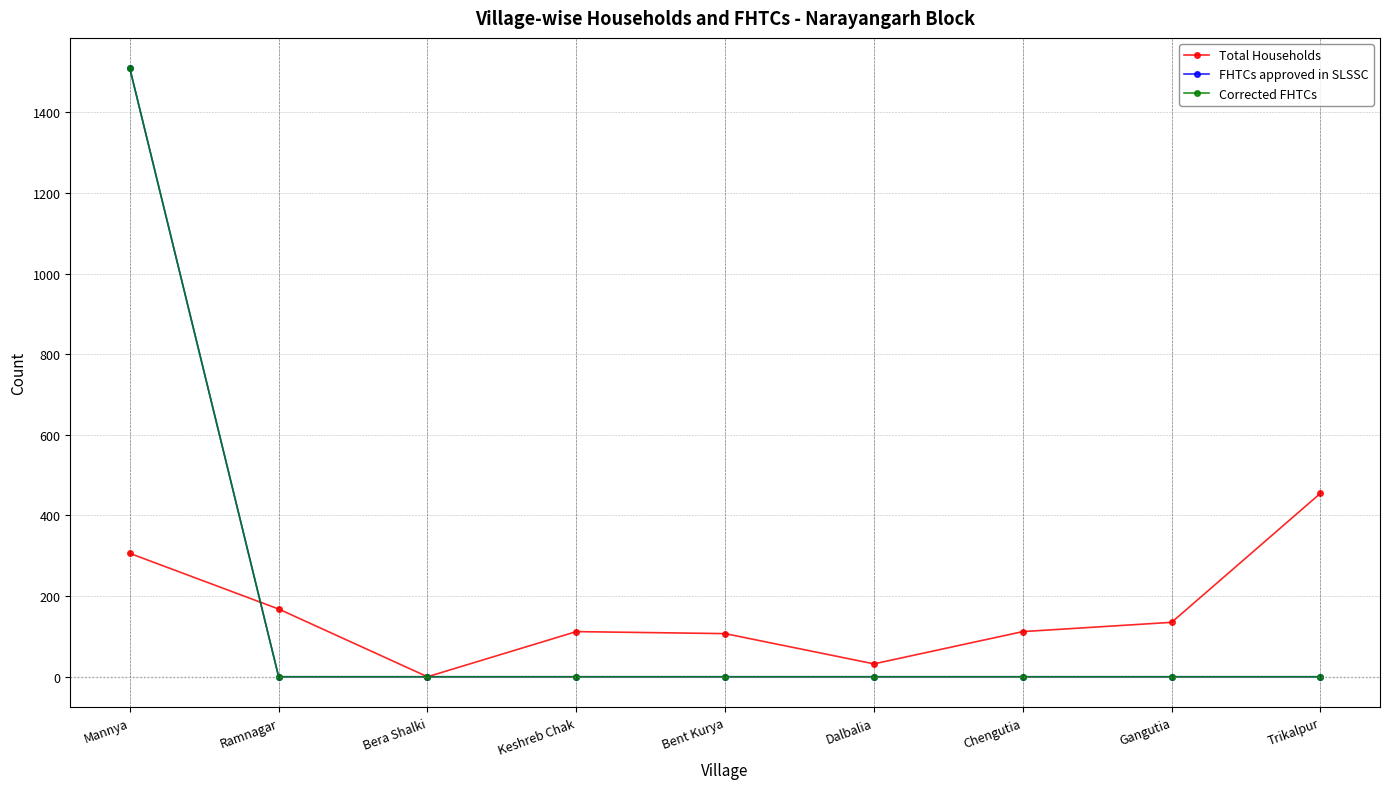

Is this an area chart (filled region under the line)?

No